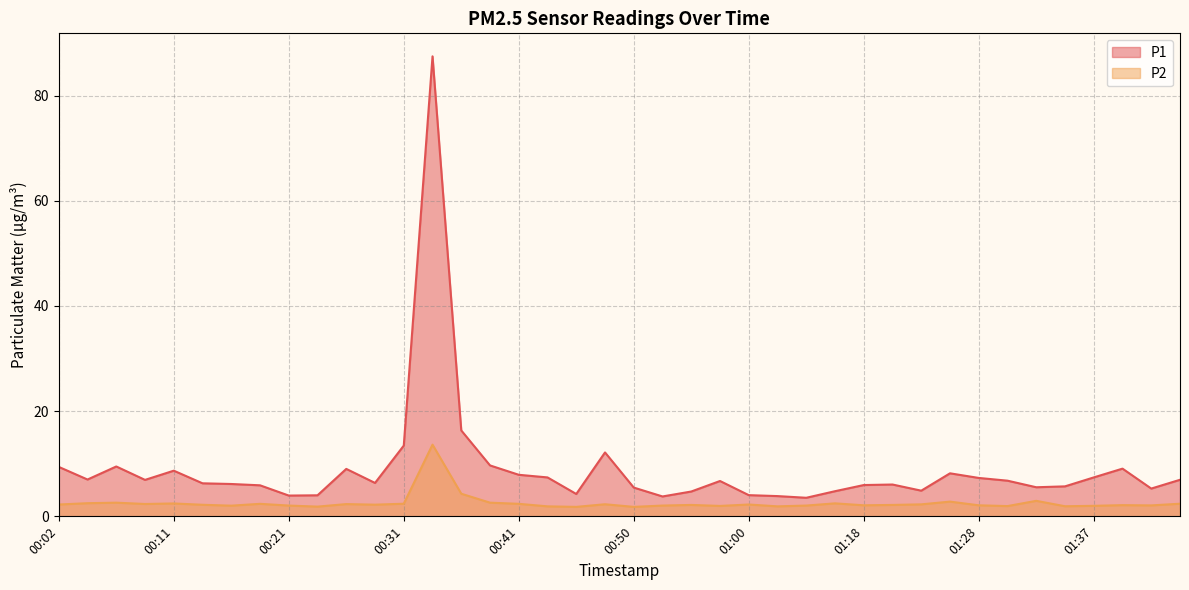

In P1, how many points are higher than both neighbors (excluding endpoints)?

9